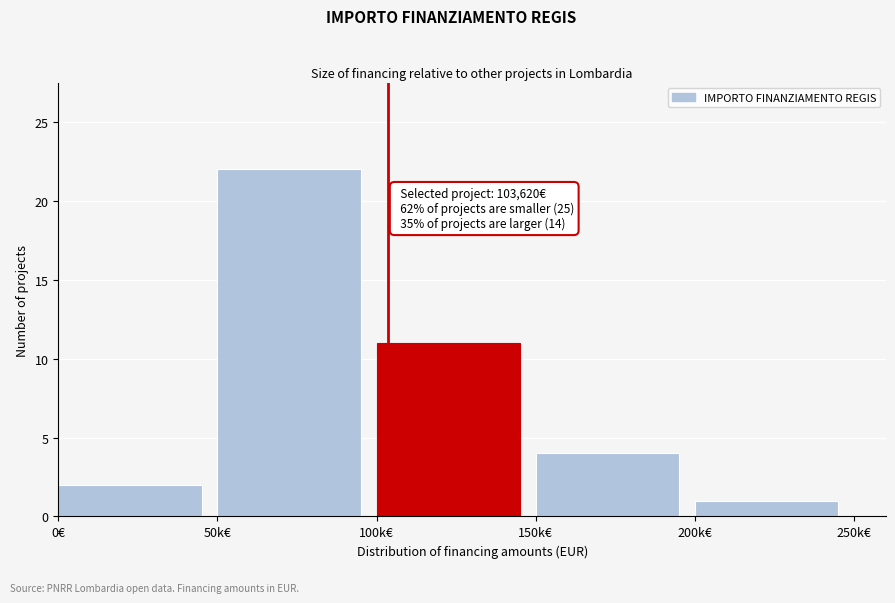

Reading left to right, list all the values displayed in this chart.

2	22	11	4	1